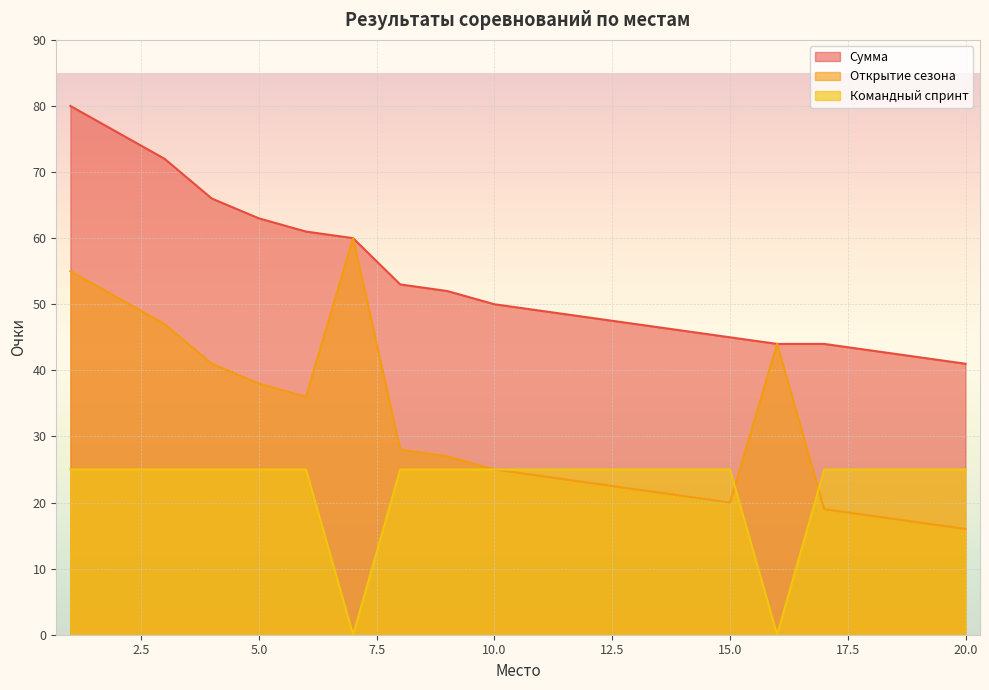

Which series has the largest total across all categories?

Сумма